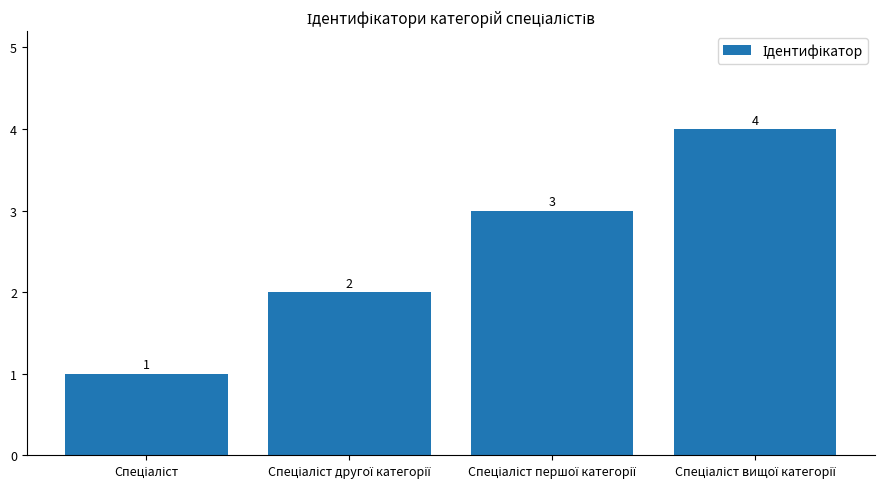

What is the maximum value shown in the chart?

4